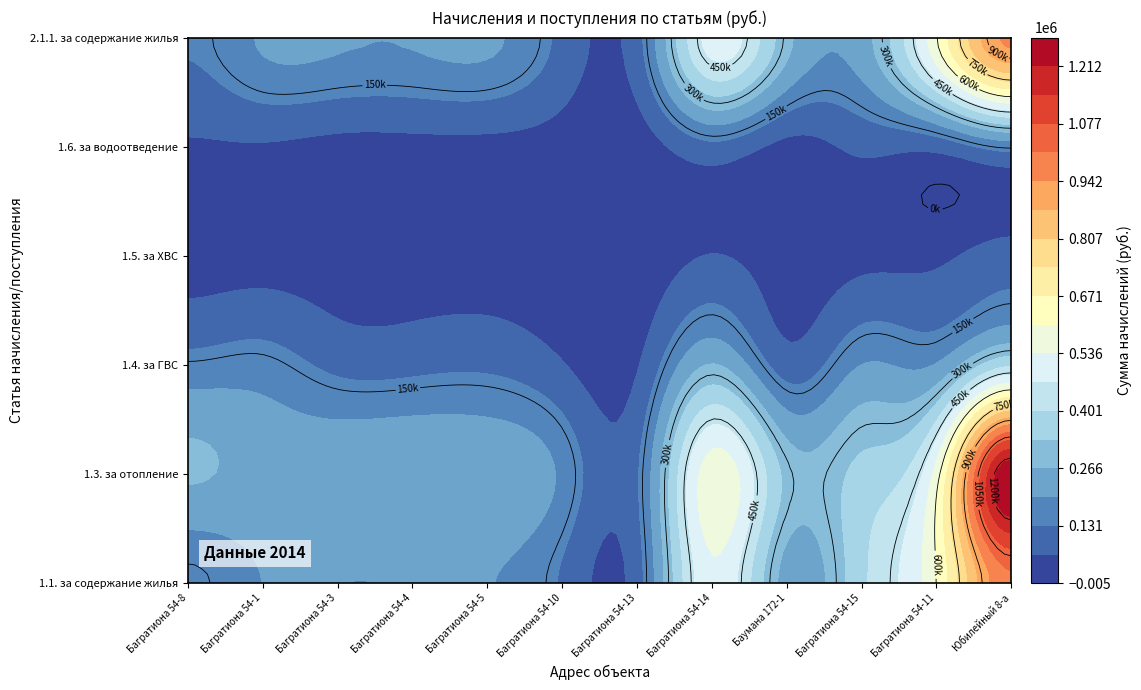

Rank the series by their maximum value, from lowest to highest.

1.5. за ХВС, 1.6. за водоотведение, 1.4. за ГВС, 2.1.1. за содержание жилья, 1.1. за содержание жилья, 1.3. за отопление